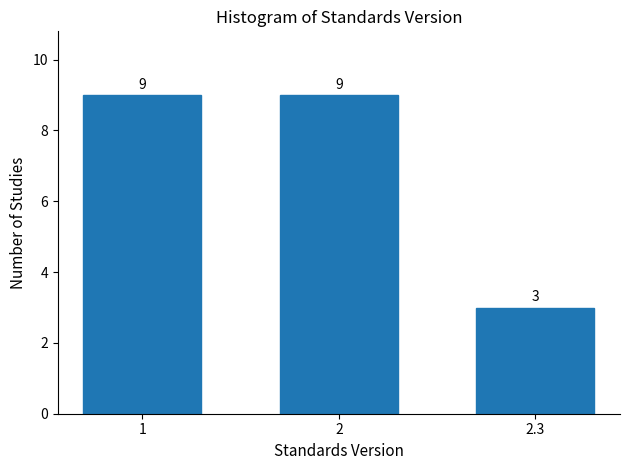

Reading left to right, list all the values displayed in this chart.

9	9	3